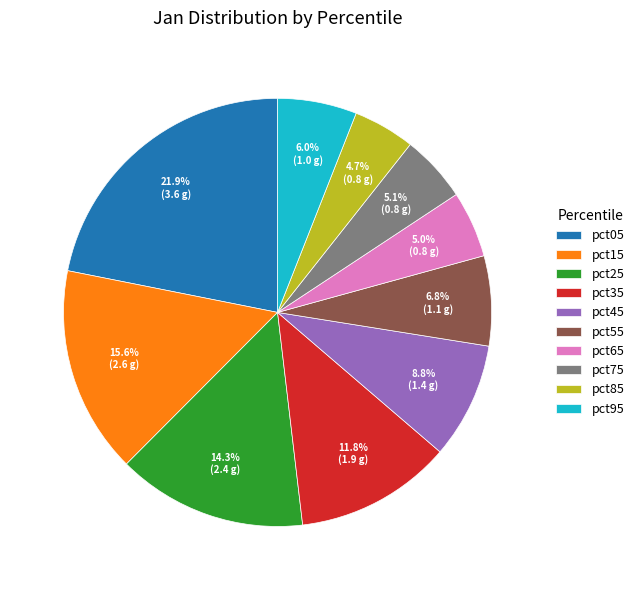

Which slice is the largest?

pct05